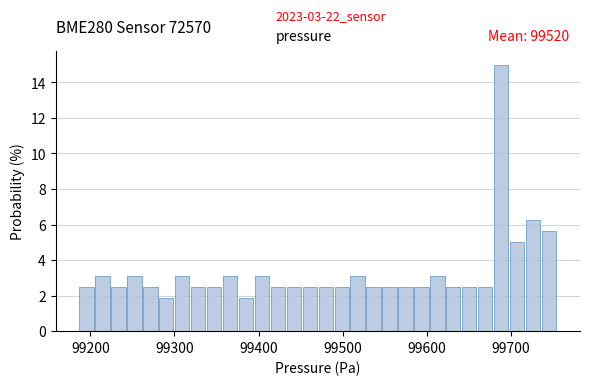

Around what value on the x-axis is the tallest bar? Give the approximate position of its centre, as read against the axis.

99690